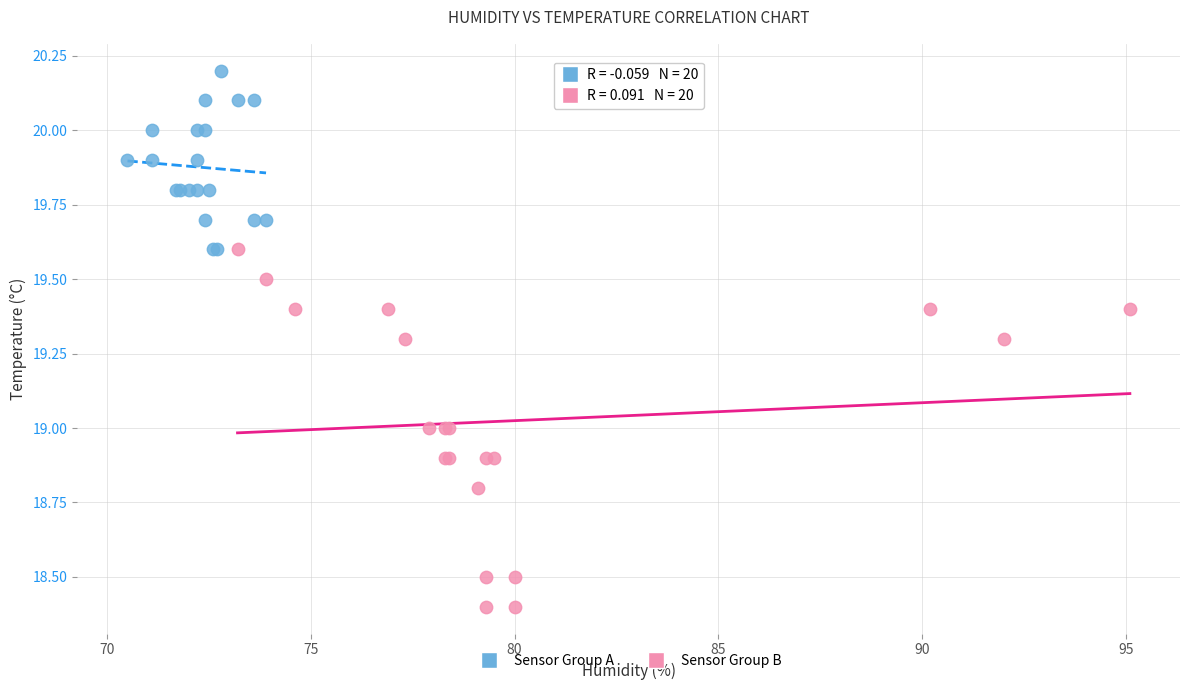

Which series has the widest spread of Y values?

Sensor Group B